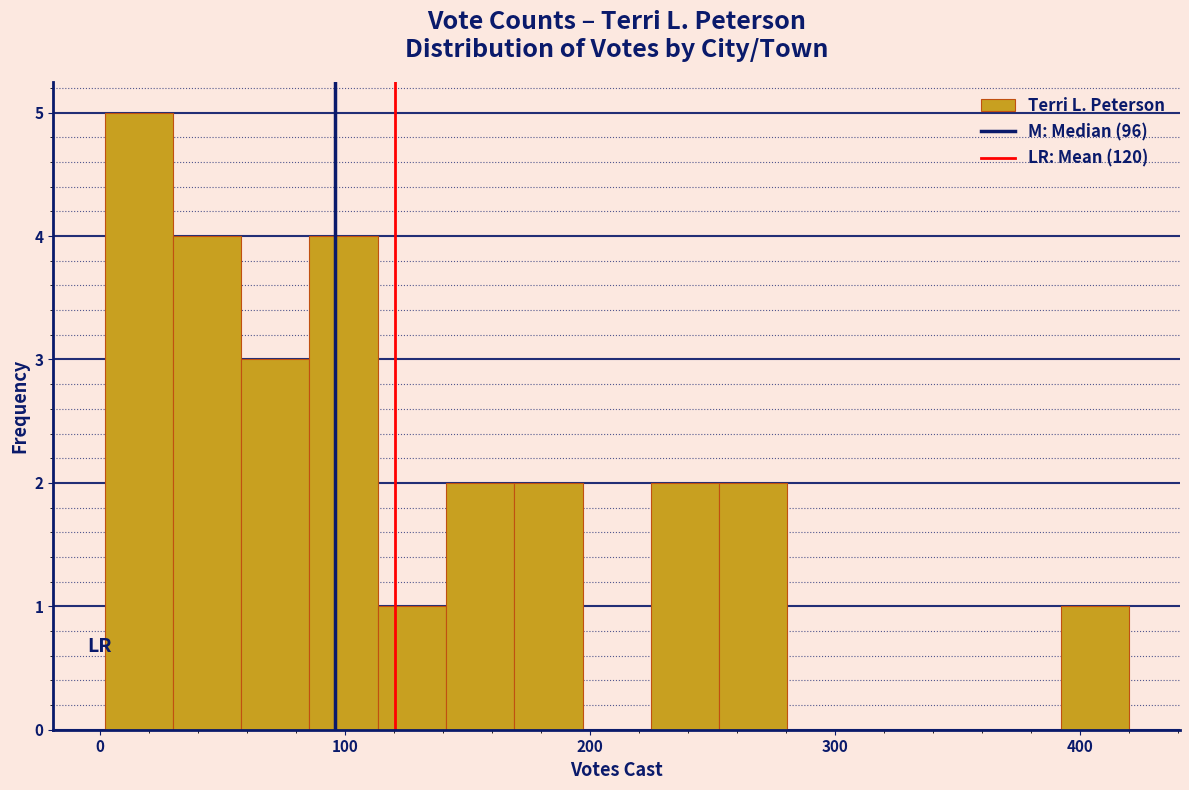

Around what value on the x-axis is the tallest bar? Give the approximate position of its centre, as read against the axis.

20